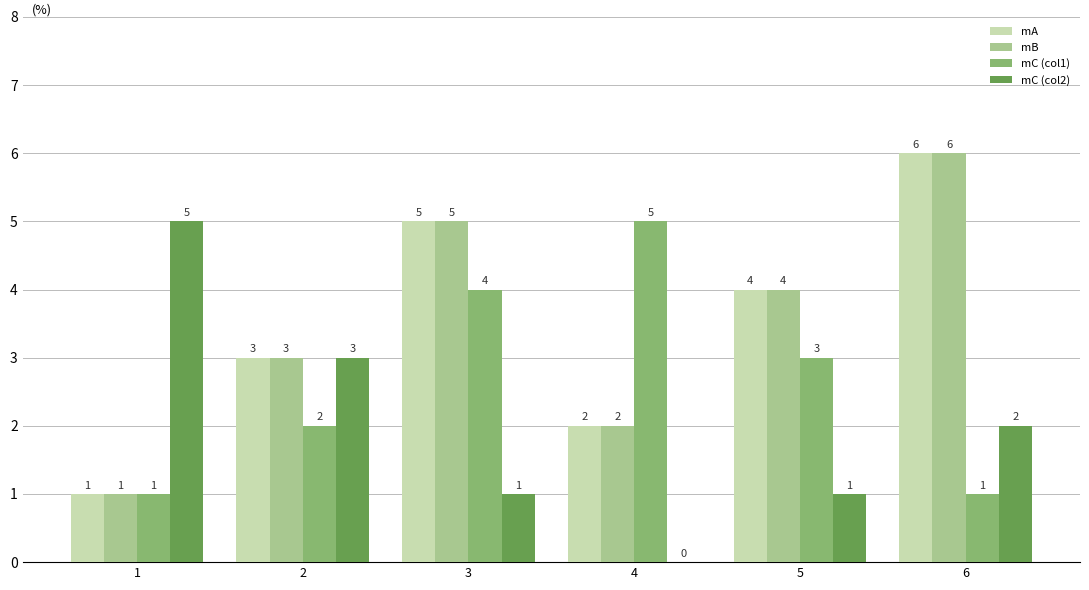

Is it true that mC (col1) equals 1 at 1?

True